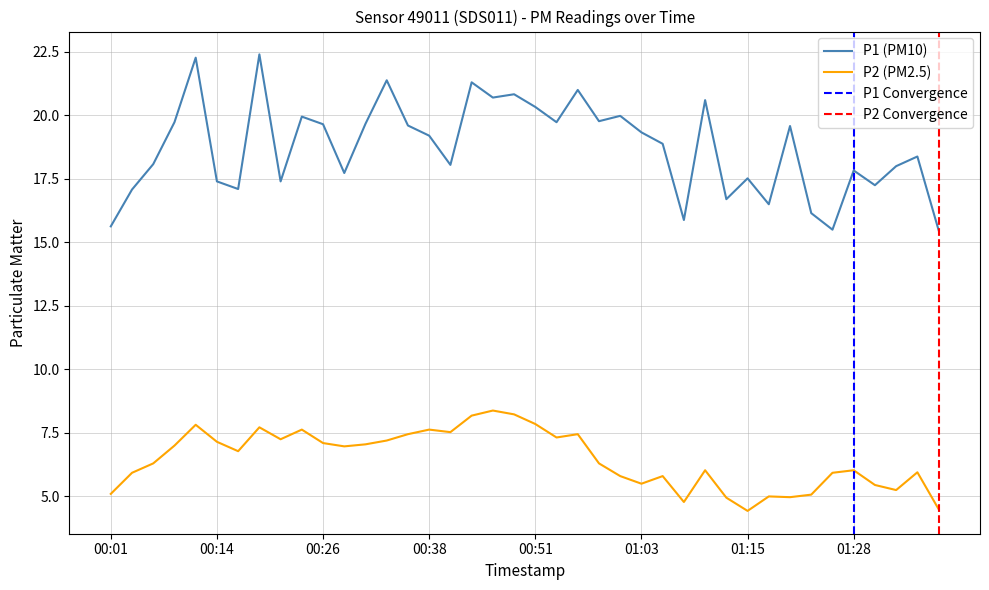

What is the sum of all P2 values?

258.8